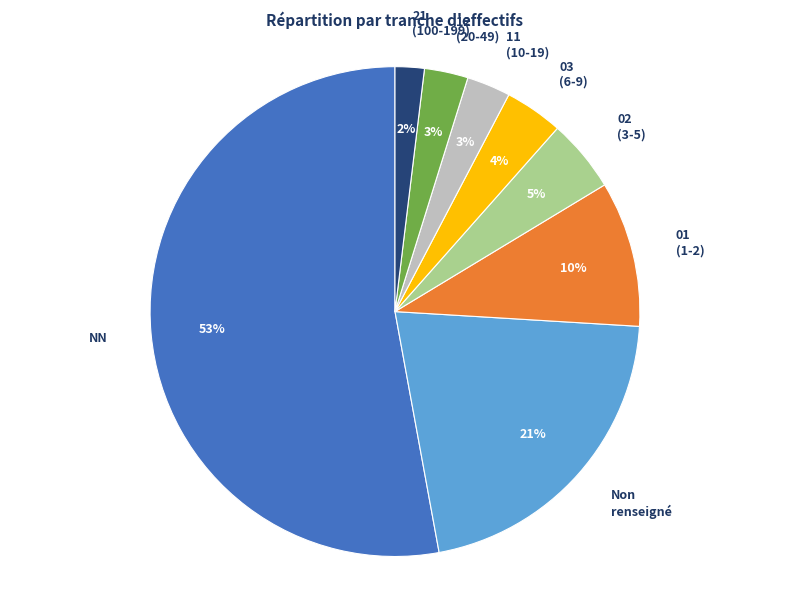

Between 21 (100-199) and 11 (10-19), which is larger?

11 (10-19)